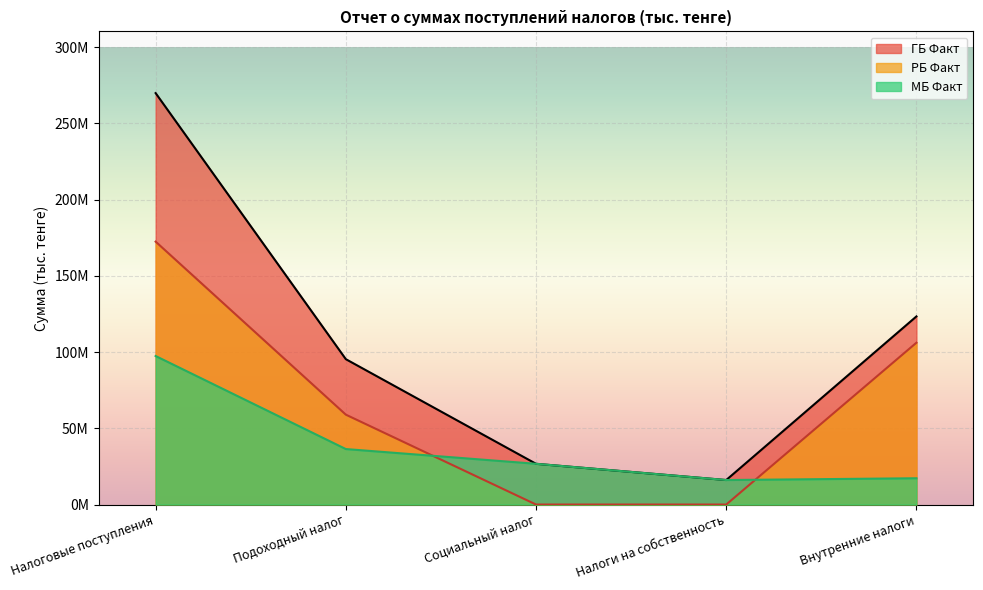

Rank the series at Налоги на собственность from lowest to highest value.

РБ Факт, ГБ Факт, МБ Факт